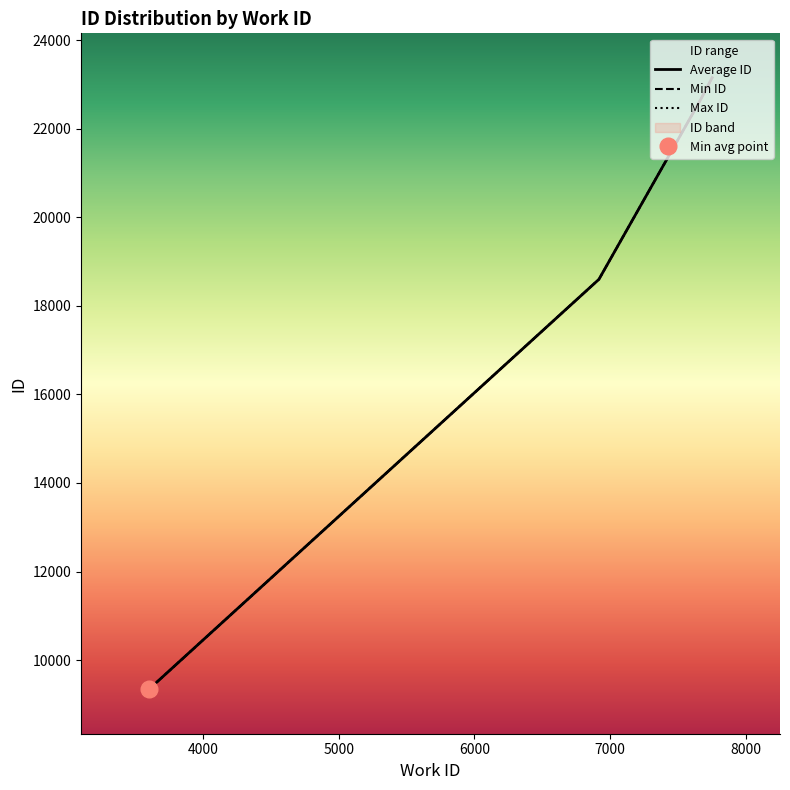

What is the difference between the values at 3600 and 6918?

9261